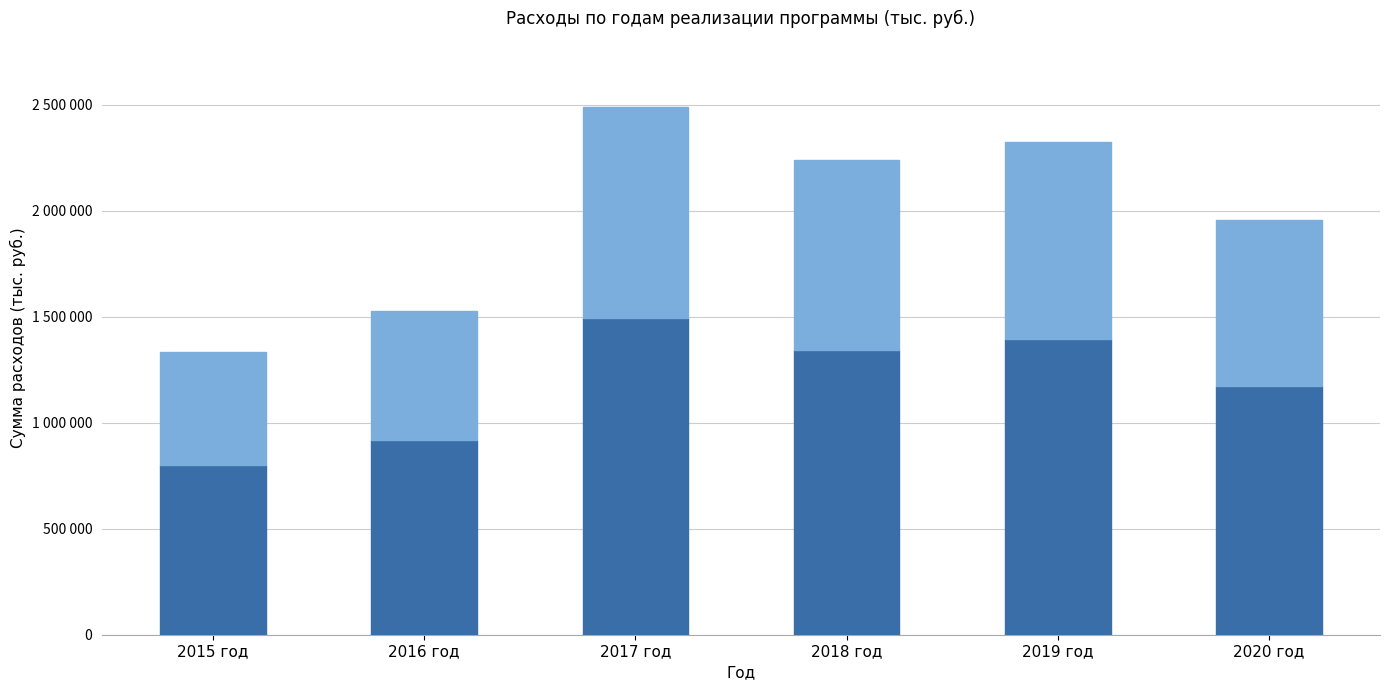

What is the sum of all values?

11863616.4